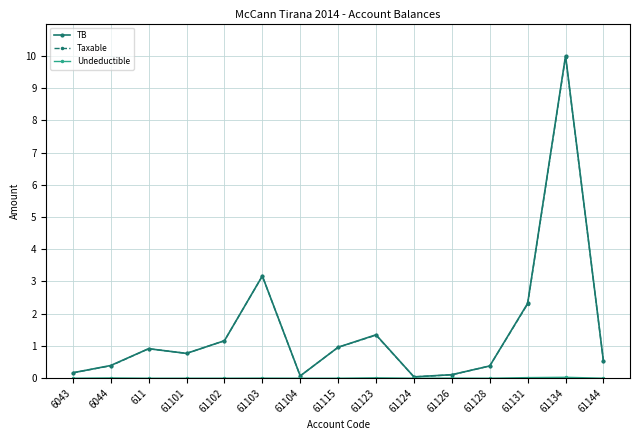

Does the chart have visible grid lines?

Yes